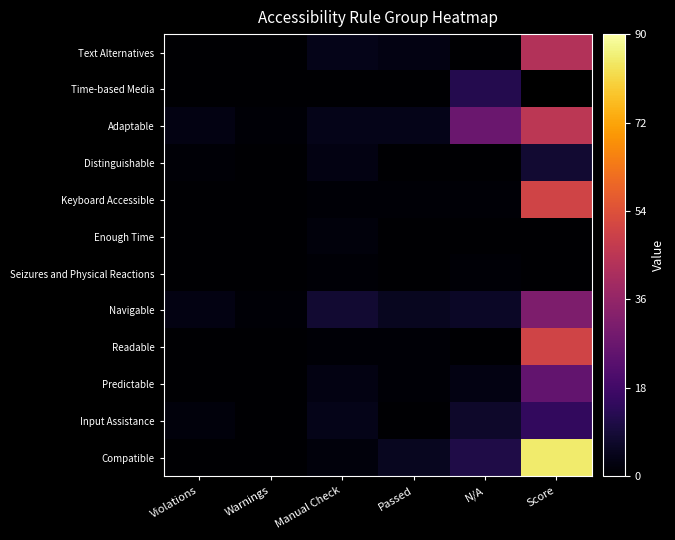

Which has a higher value, Manual Check or Passed?

Manual Check